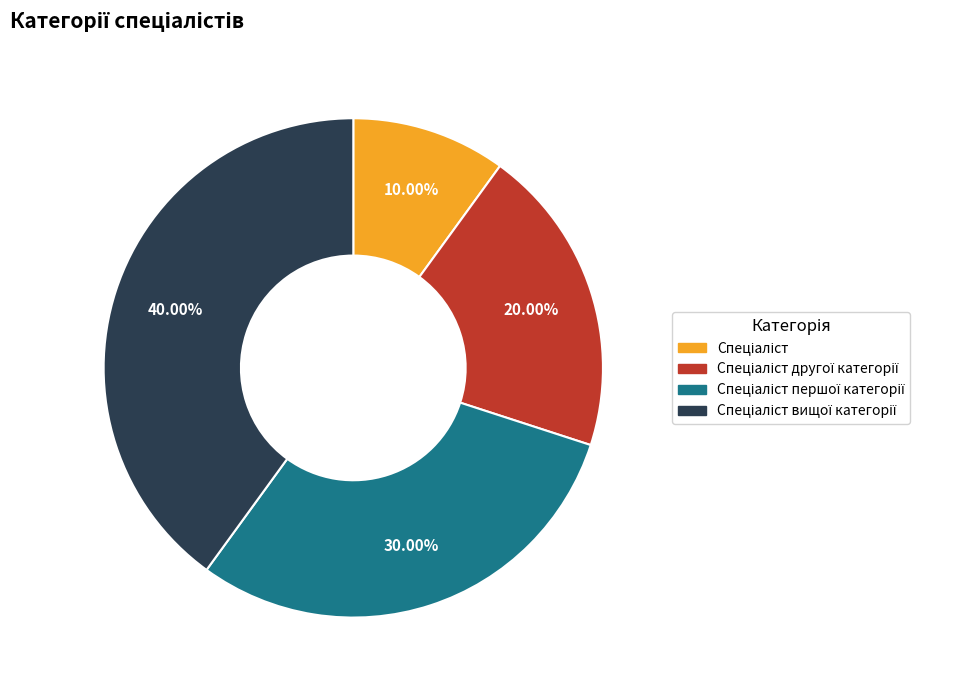

Does any single category account for the majority?

No